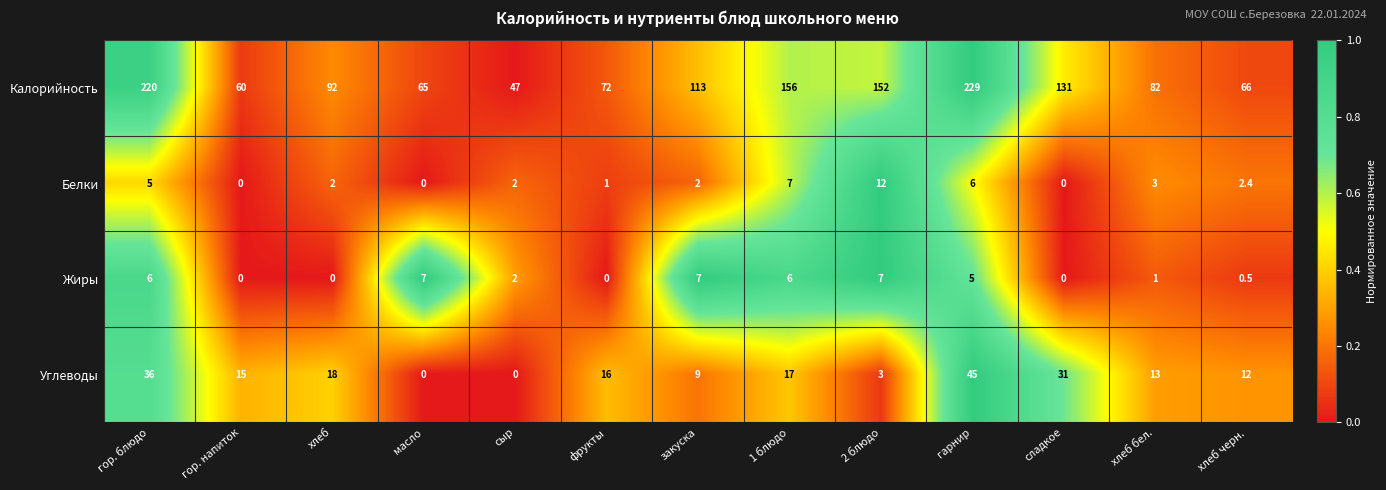

What is the maximum value shown in the chart?

229.0